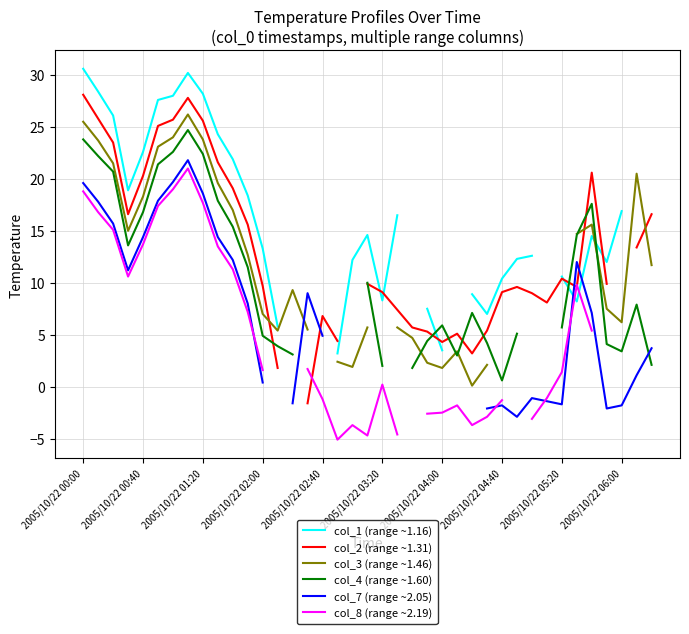

True or false: col_3 (range ~1.46) has more than 0 interior local peaks.

True